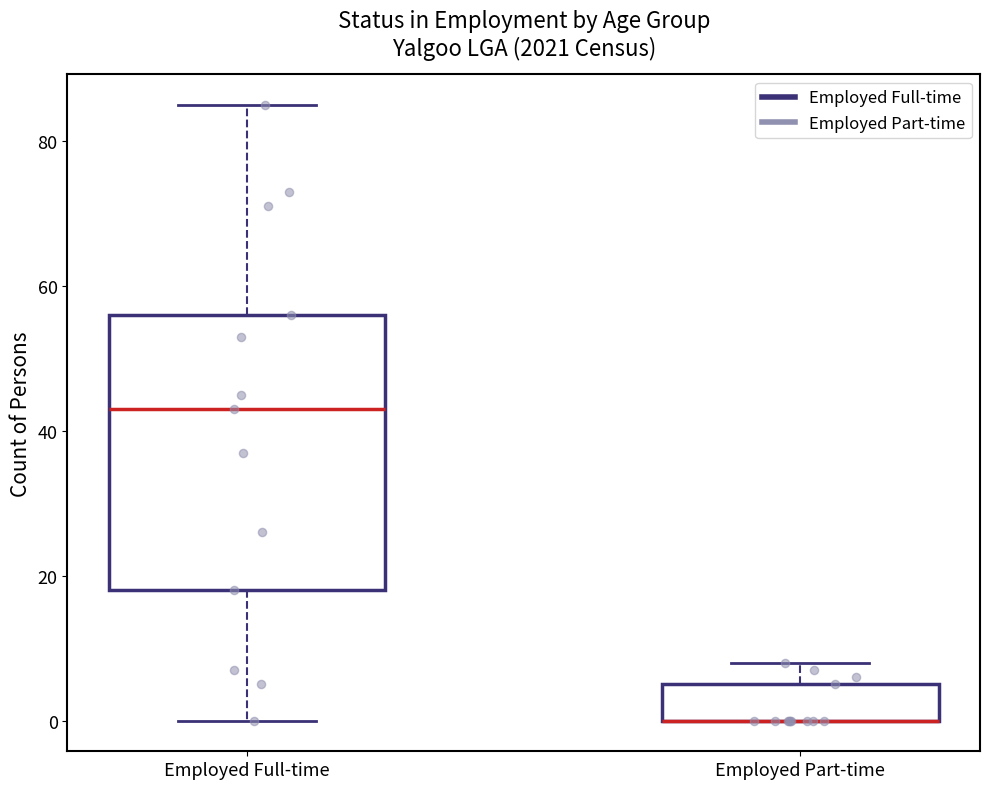

Comparing the boxes themselves (not the whiskers), which one is the tallest?

Employed Full-time